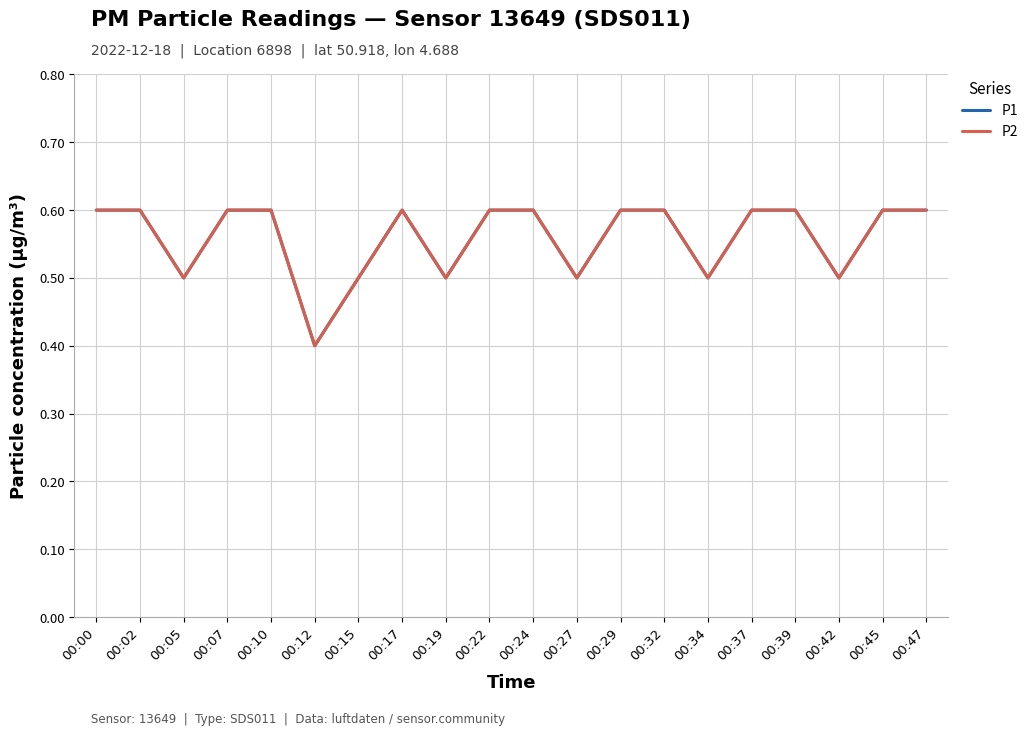

Where is the first local maximum for P2?

00:17